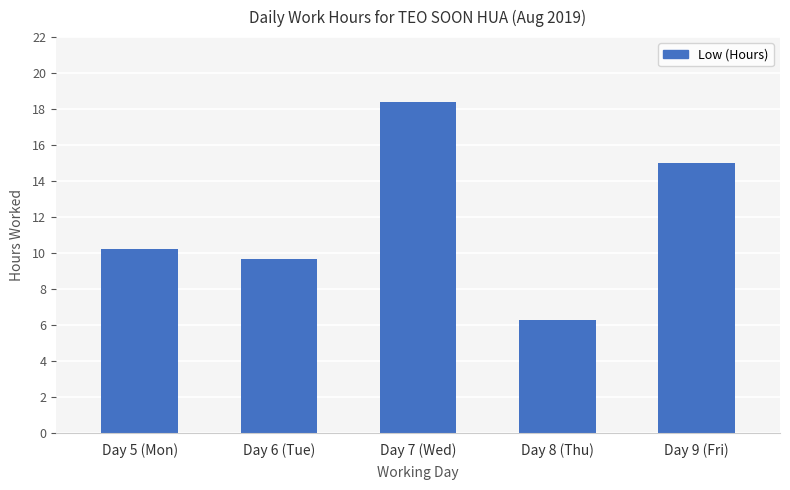

Reading right to left, list all the values displayed in this chart.

Day 9 (Fri)=15.0	Day 8 (Thu)=6.3	Day 7 (Wed)=18.4	Day 6 (Tue)=9.7	Day 5 (Mon)=10.2